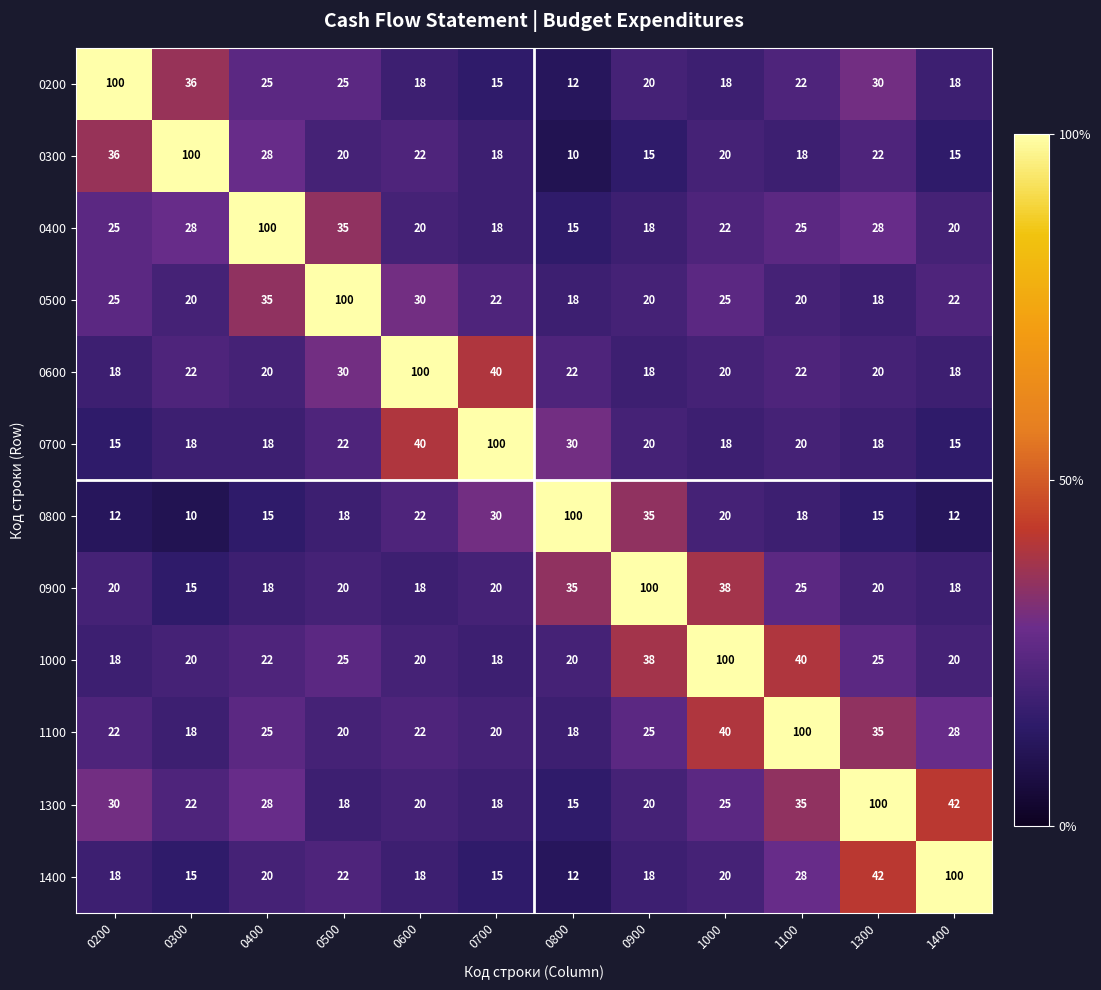

What is the average value of the 1100 series?

31